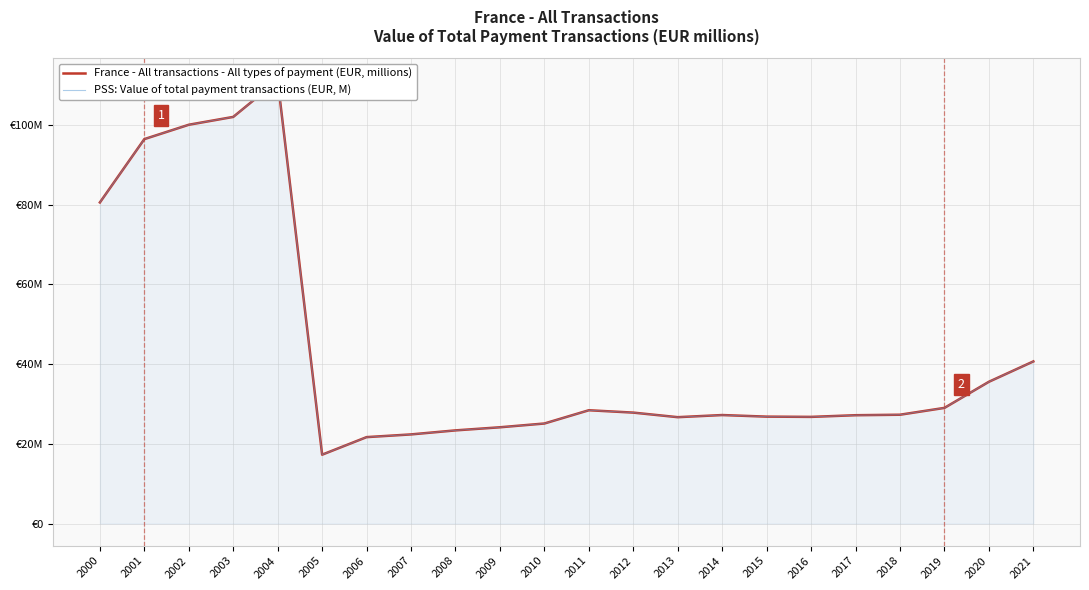

True or false: PSS: Value of total payment transactions (EUR, M) has a value of 114754867.6 at 2000.

False